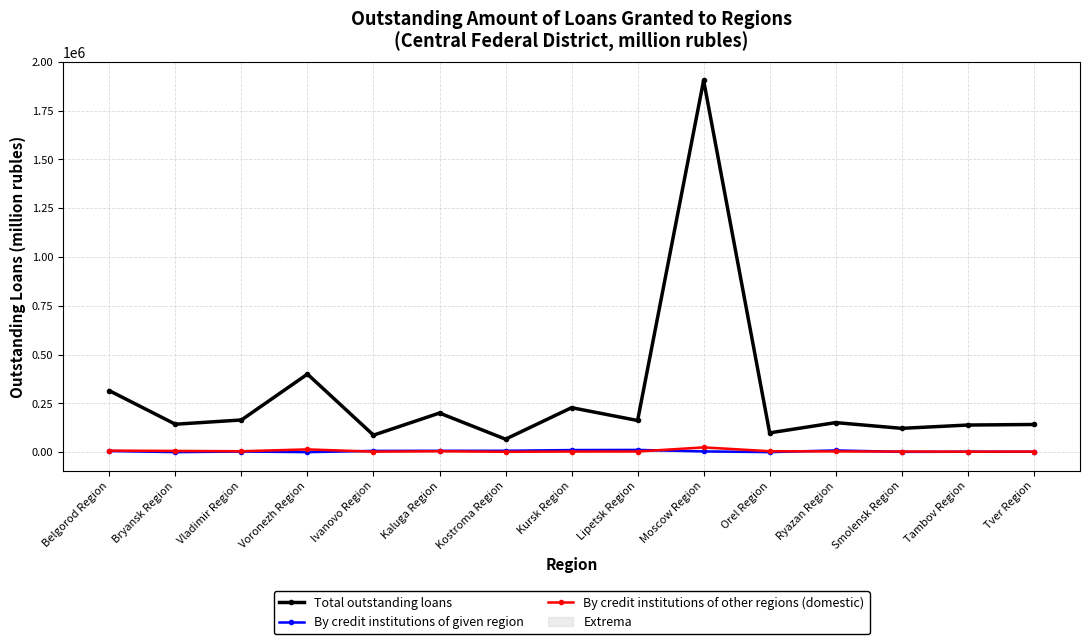

What position from the left is Belgorod Region?

1